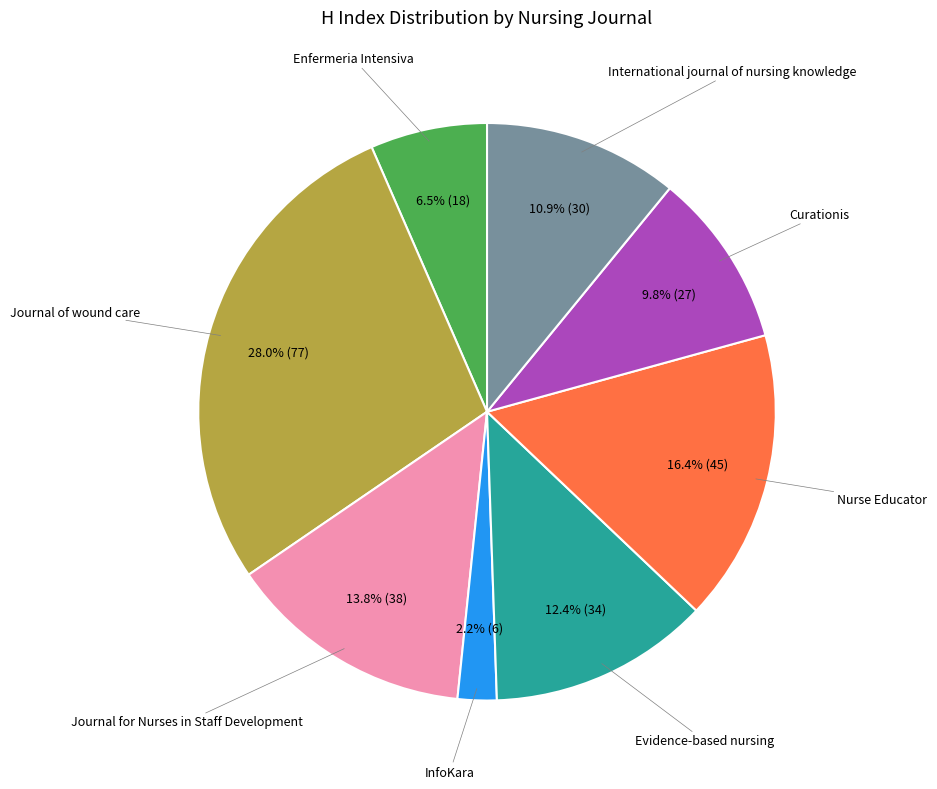

Does any single category account for the majority?

No